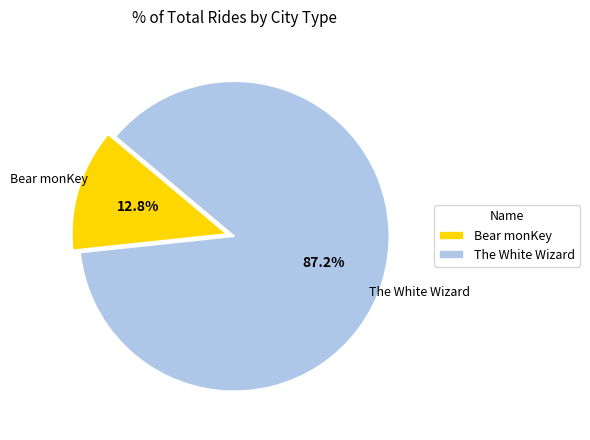

Approximately how many times larger is the value at The White Wizard compared to Bear monKey?

6.8